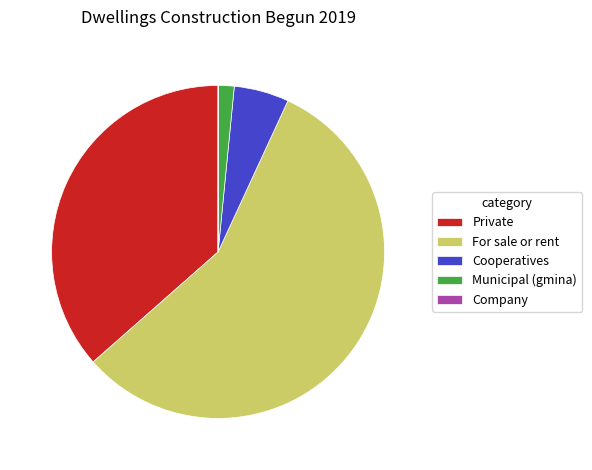

What is the largest slice in the pie chart?

For sale or rent